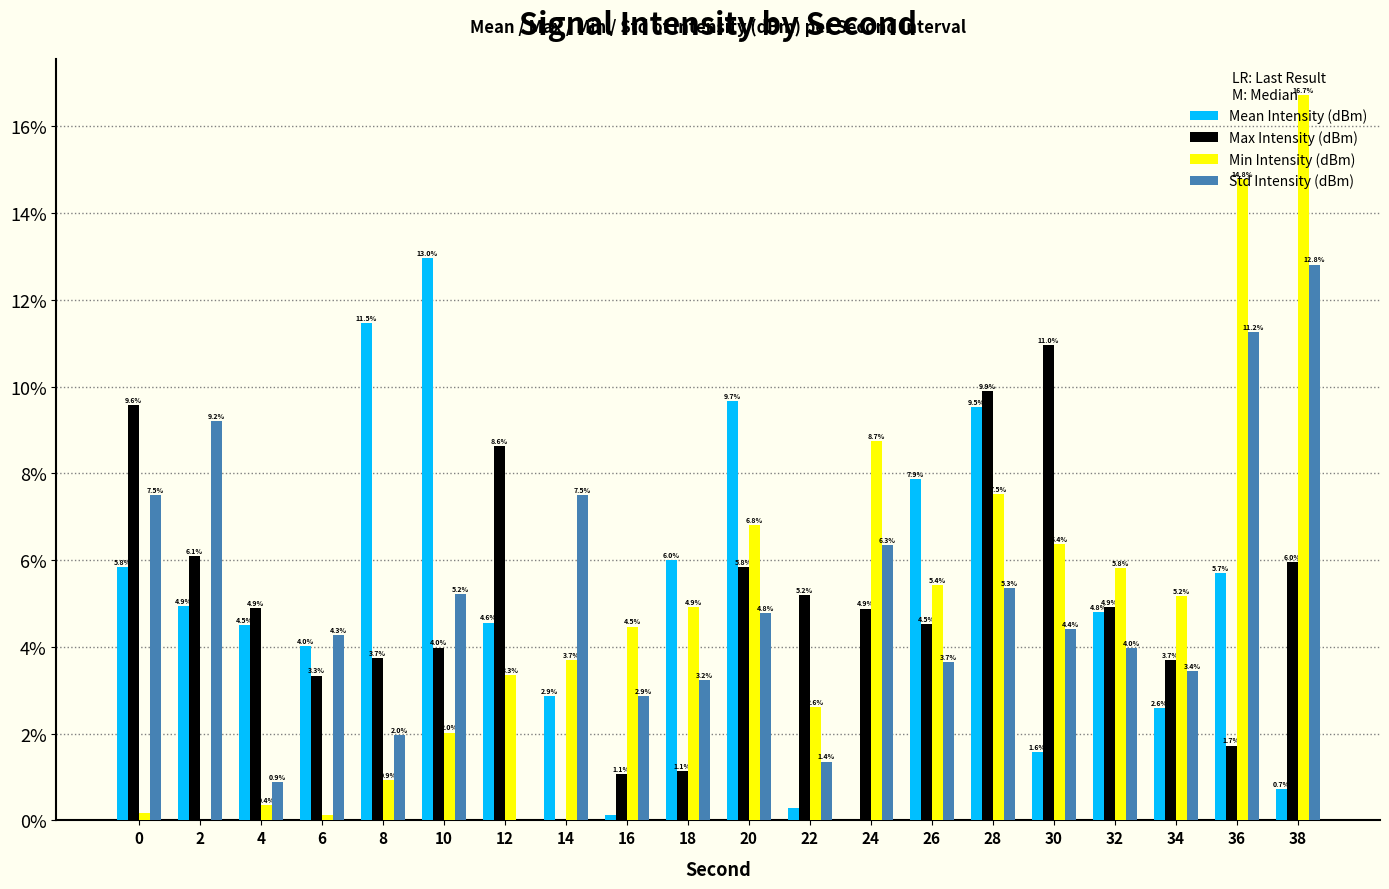

What is the highest value of the Mean Intensity (dBm) series?

13.0